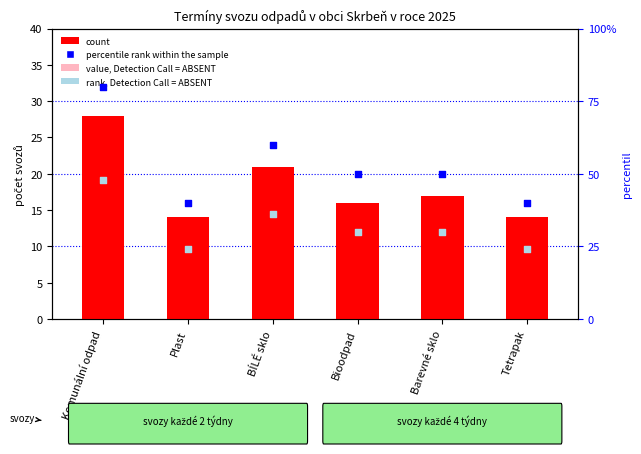

Which series has the largest total across all categories?

count